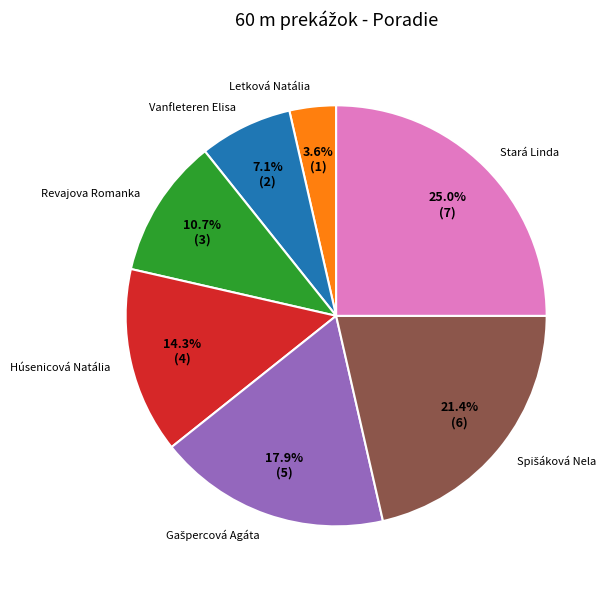

To the nearest percent, what is the difference between the largest and smallest slice percentages?

21%